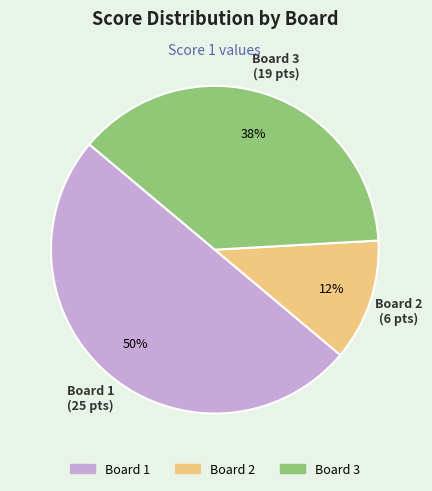

Does Board 3 represent more than half of the total?

No